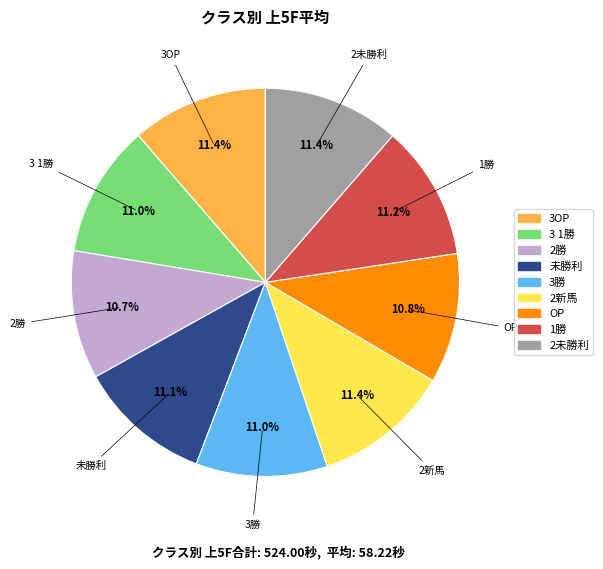

The 3OP slice represents 11% of the pie. True or false?

True